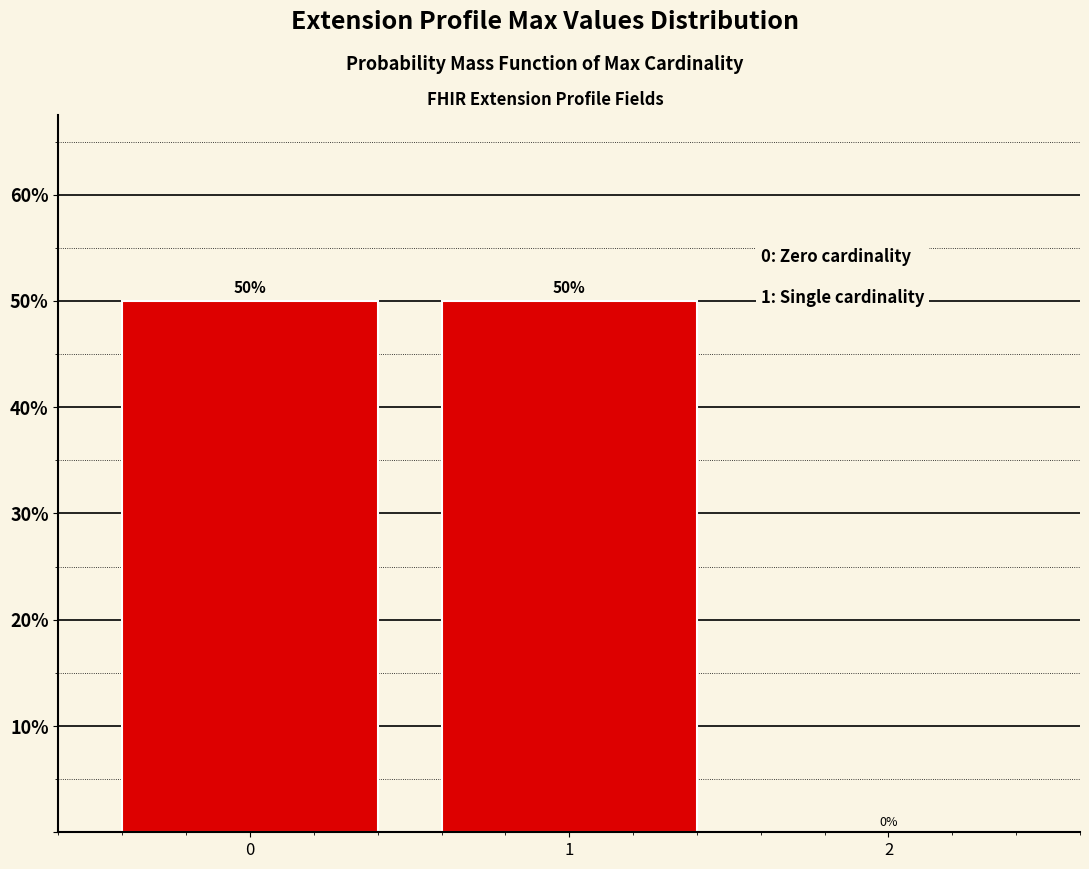

Reading right to left, extract all data points from this chart.

2=0	1=50	0=50